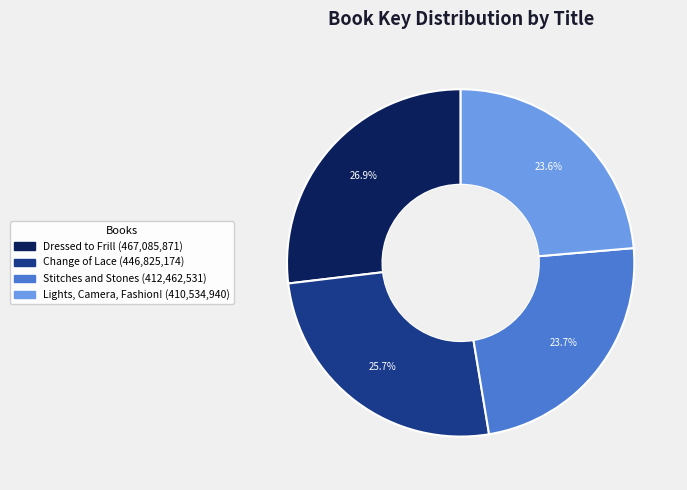

Rank the categories by value from highest to lowest.

Dressed to Frill, Change of Lace, Stitches and Stones, Lights, Camera, Fashion!